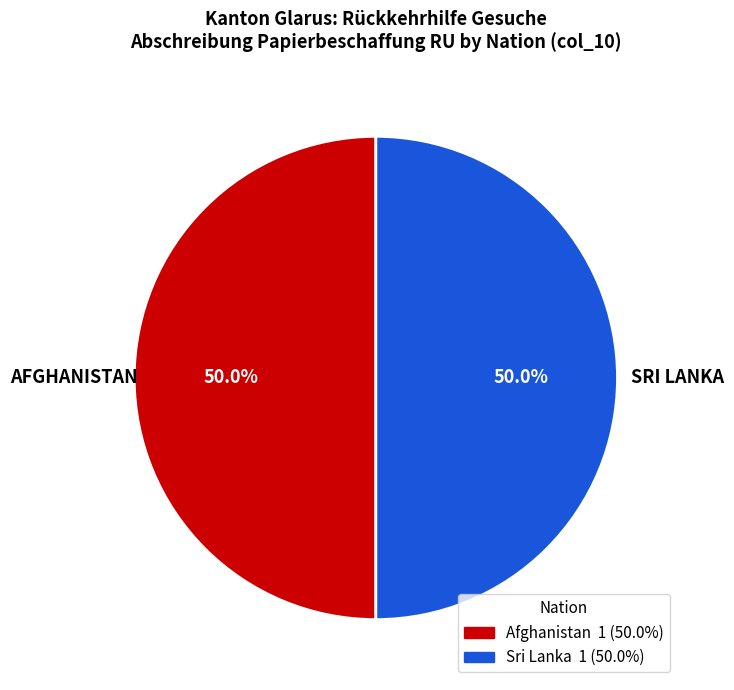

Count the number of slices in the pie.

2